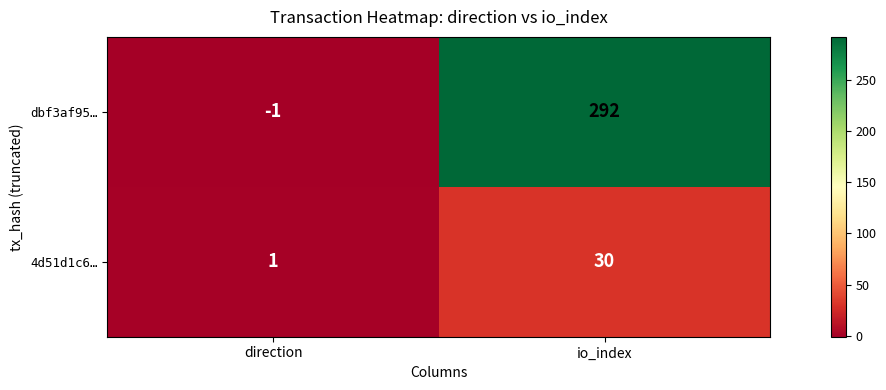

What is the spread (max minus min) of values at direction?

2